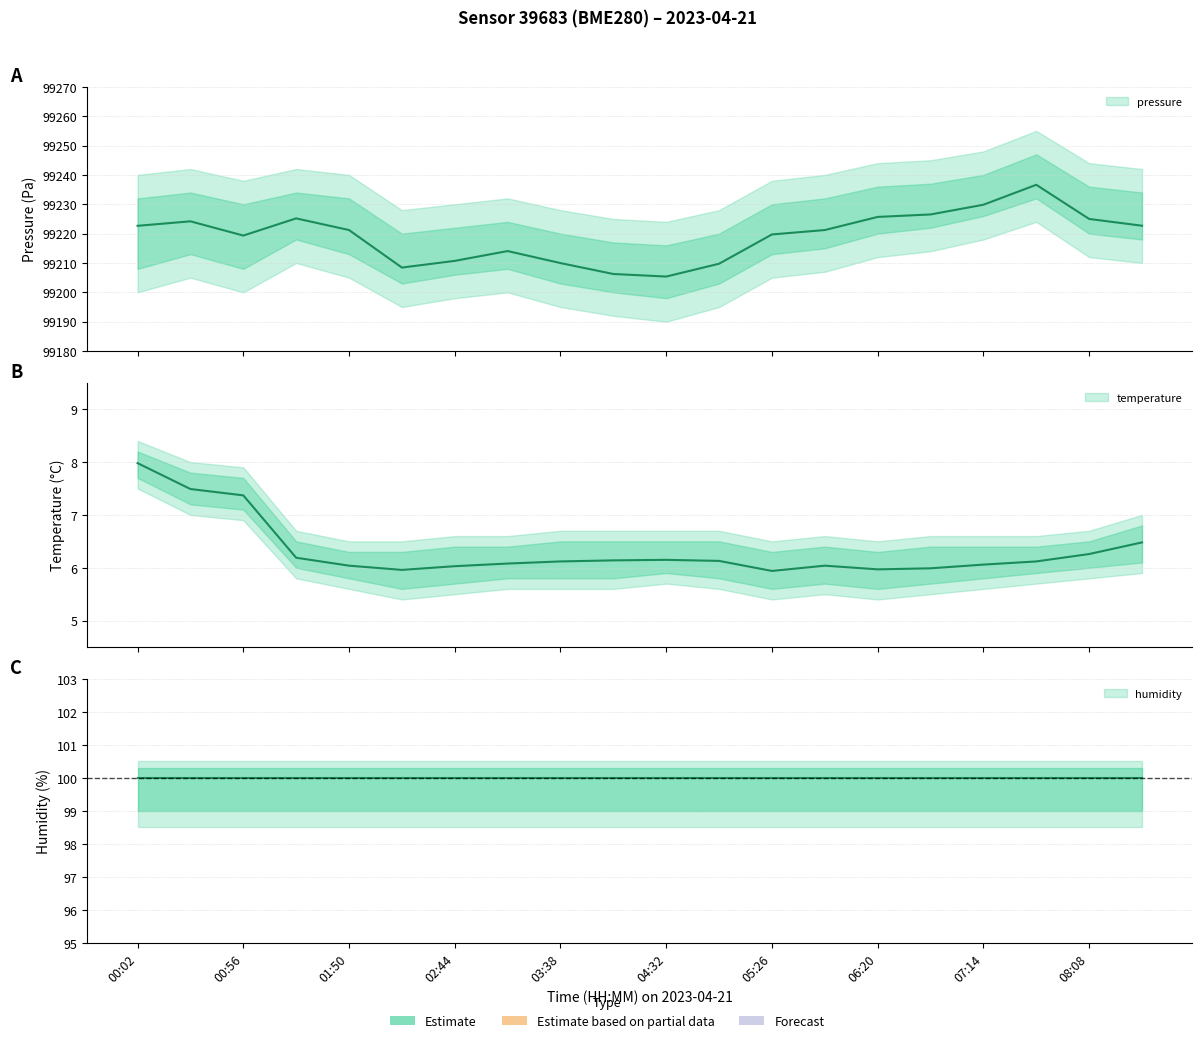

How many interior local peaks does the pressure series have?

4